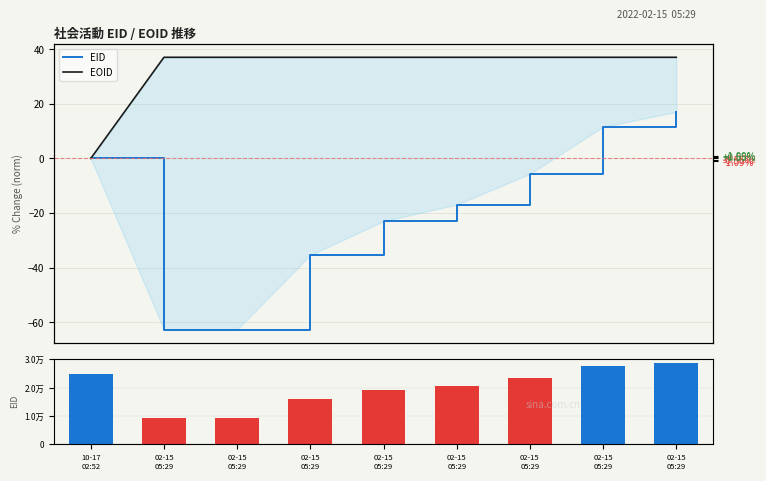

Reading right to left, transcribe all the data shown in this chart.

EID: 02-15
05:29=17.0	02-15
05:29=11.6	02-15
05:29=-5.6	02-15
05:29=-16.9	02-15
05:29=-22.9	02-15
05:29=-35.3	02-15
05:29=-62.6	02-15
05:29=-62.6	10-17
02:52=0.0
EOID: 02-15
05:29=37.0	02-15
05:29=37.0	02-15
05:29=37.0	02-15
05:29=37.0	02-15
05:29=37.0	02-15
05:29=37.0	02-15
05:29=37.0	02-15
05:29=37.0	10-17
02:52=0.0
EID (abs): 02-15
05:29=288563.0	02-15
05:29=275181.0	02-15
05:29=232712.0	02-15
05:29=204965.0	02-15
05:29=190022.0	02-15
05:29=159419.0	02-15
05:29=92286.0	02-15
05:29=92277.0	10-17
02:52=246587.0